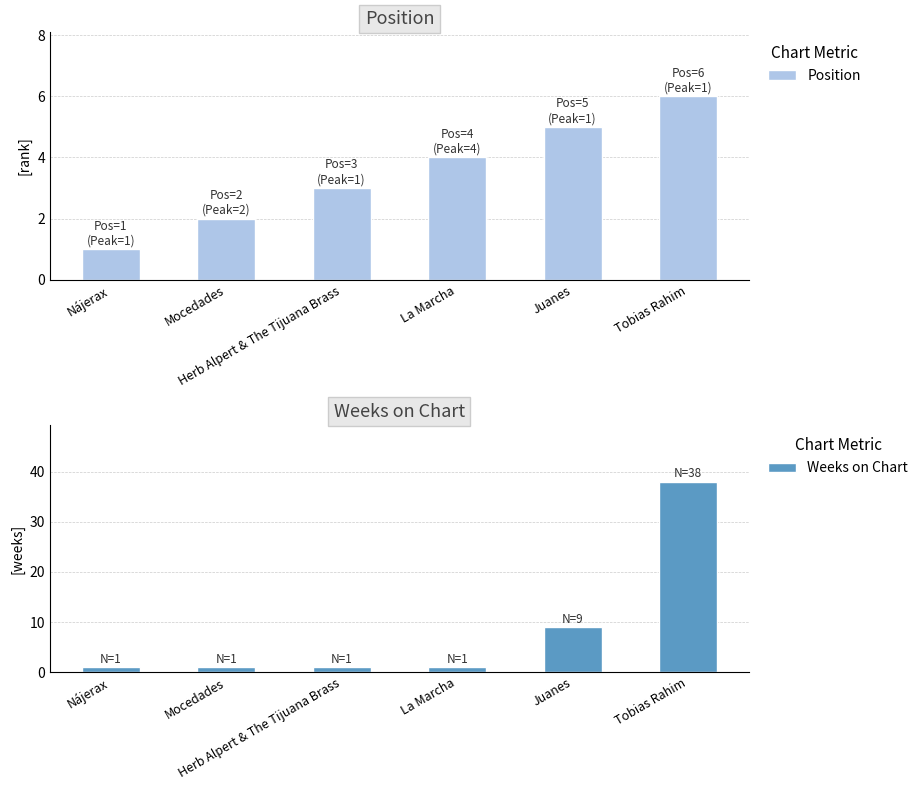

Does the chart contain any negative values?

No